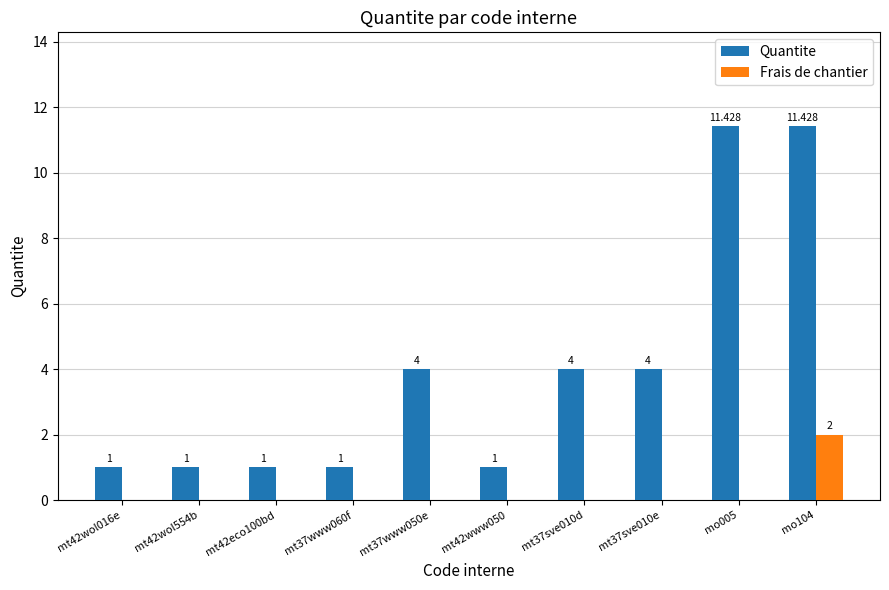

Which series changed the most between mt37sve010d and mo005?

Quantite